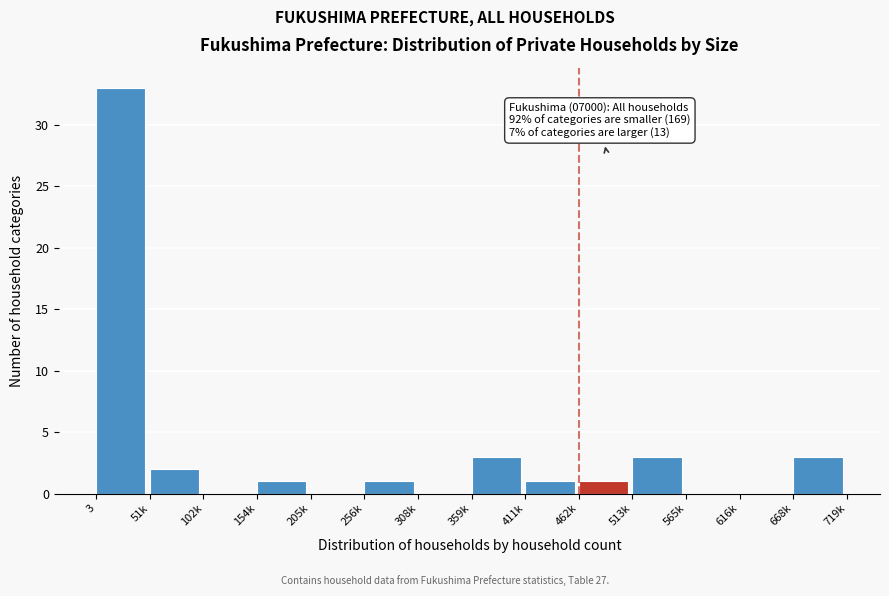

Reading right to left, list all the values displayed in this chart.

668k=3	616k=0	565k=0	513k=3	462k=1	411k=1	359k=3	308k=0	256k=1	205k=0	154k=1	102k=0	51k=2	3=33